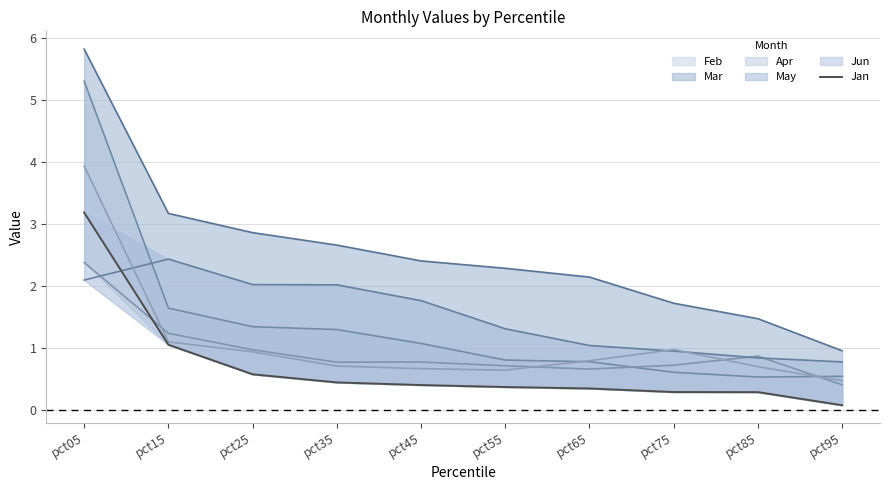

Rank the categories by value from highest to lowest.

pct05, pct15, pct25, pct35, pct45, pct55, pct65, pct75, pct85, pct95